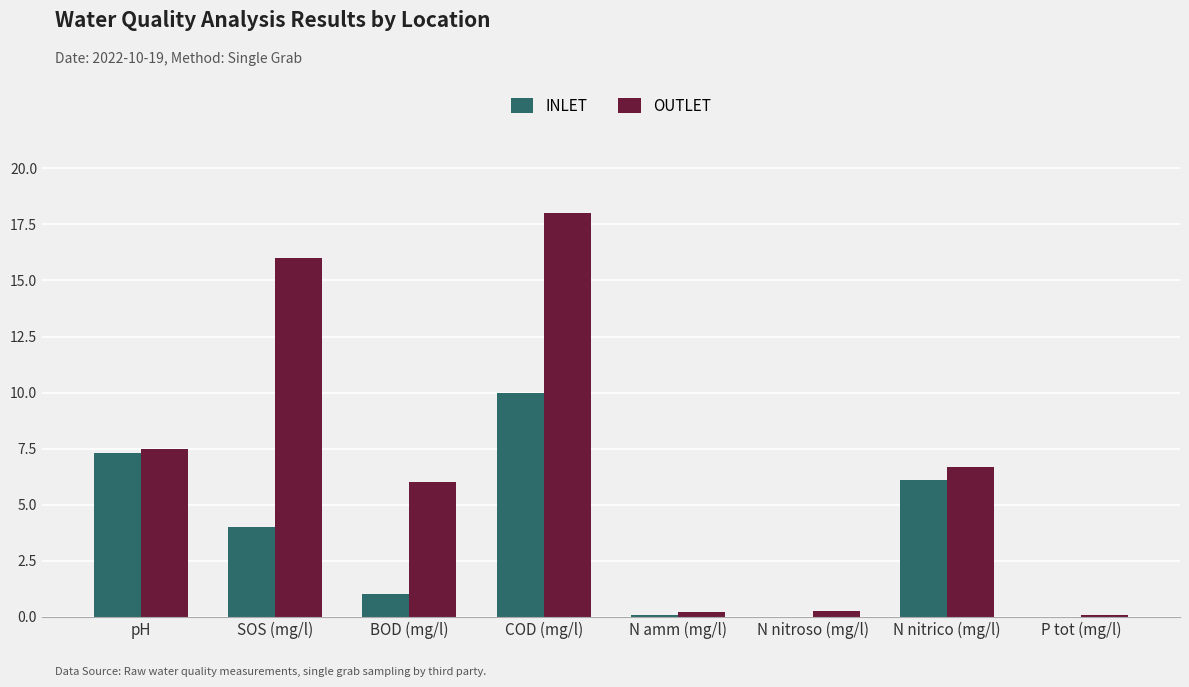

Which series has the widest spread of values?

OUTLET